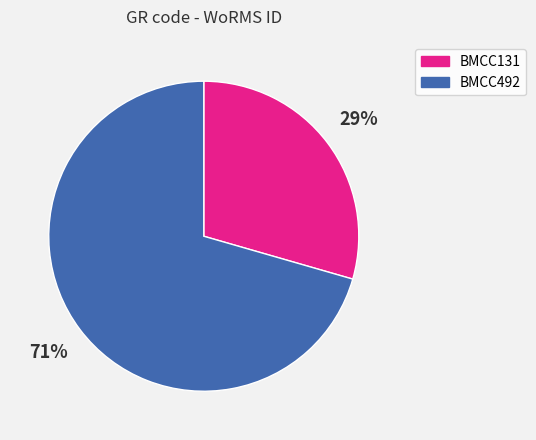

How many slices are in this pie chart?

2